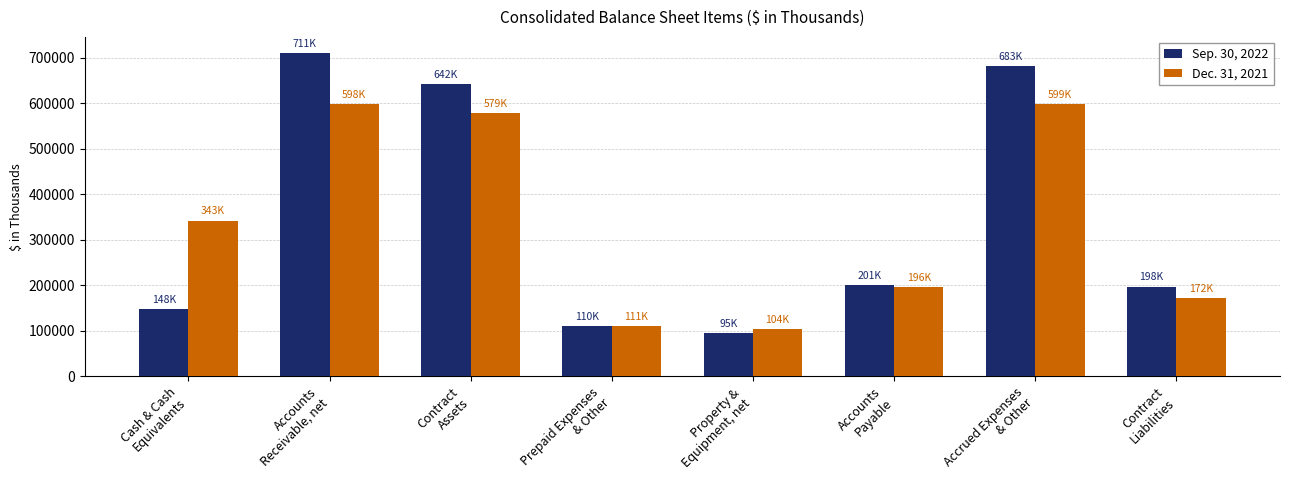

How many categories are shown in the chart?

8